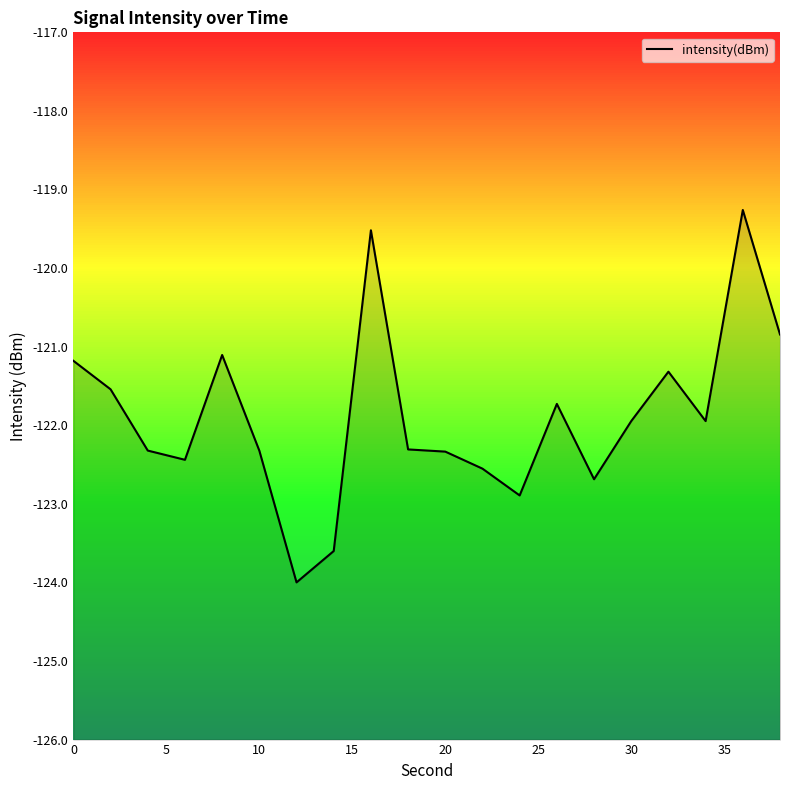

Does the chart display data point markers on the line(s)?

No